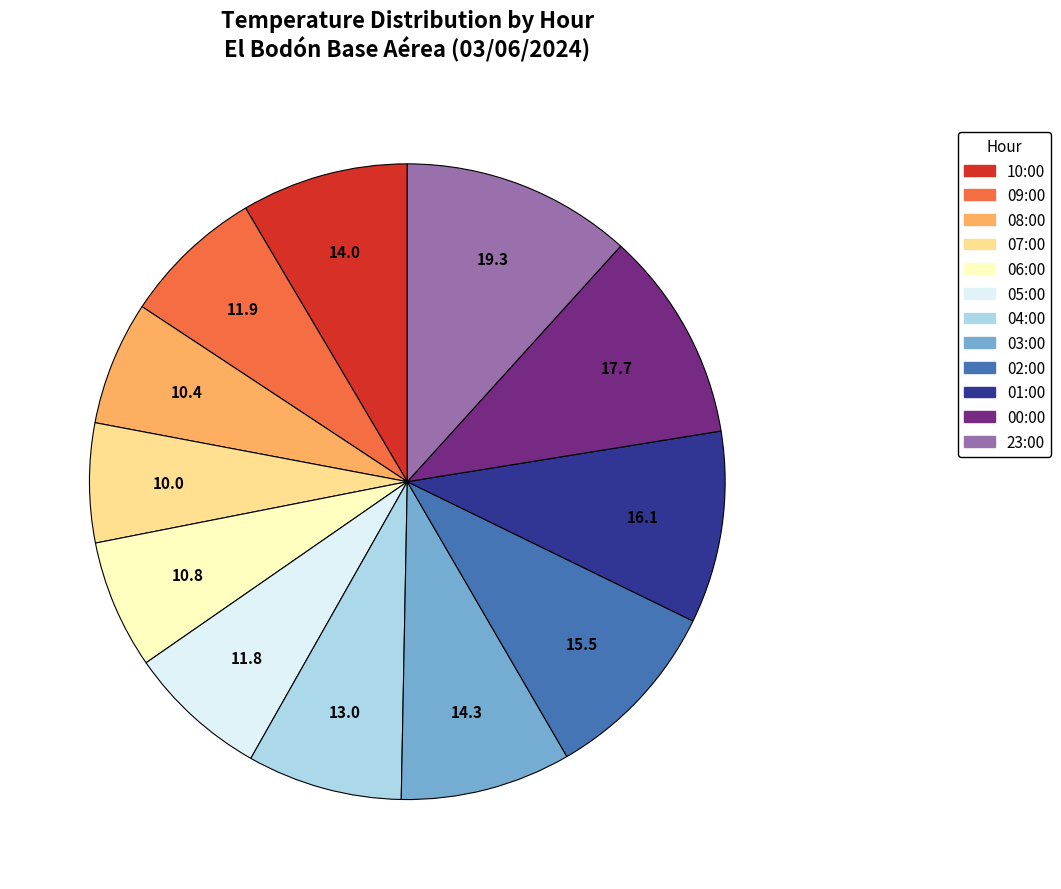

Between 00:00 and 09:00, which is larger?

00:00